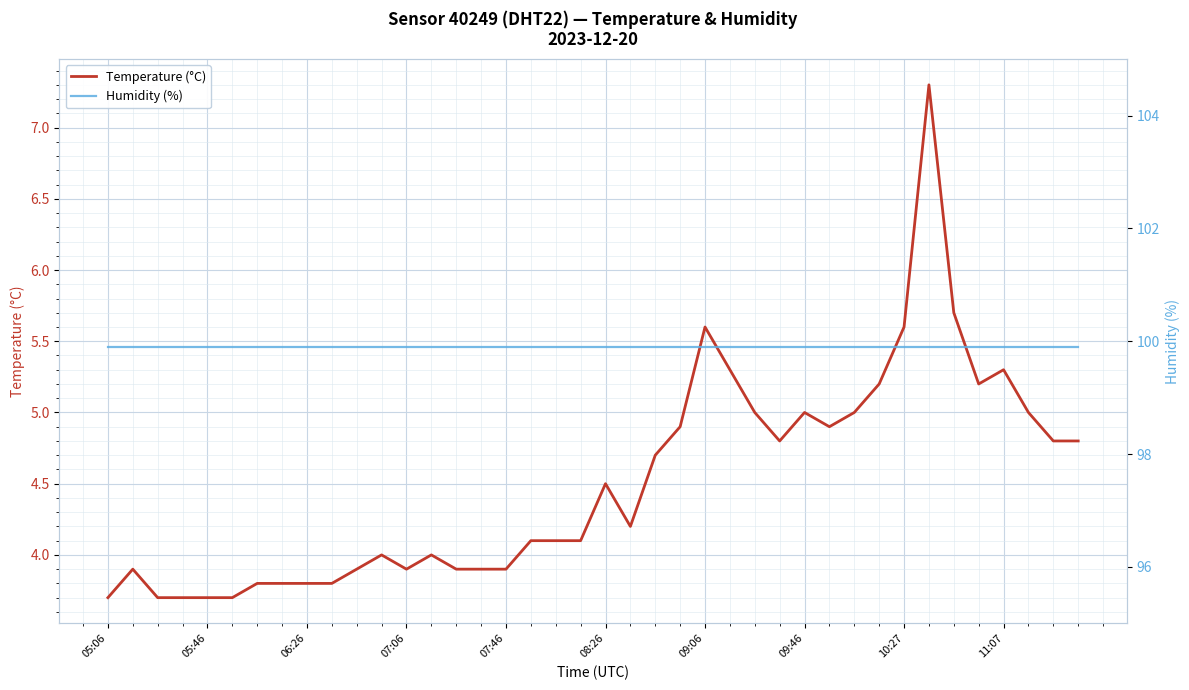

True or false: Temperature (°C) and Humidity (%) cross at least once.

False